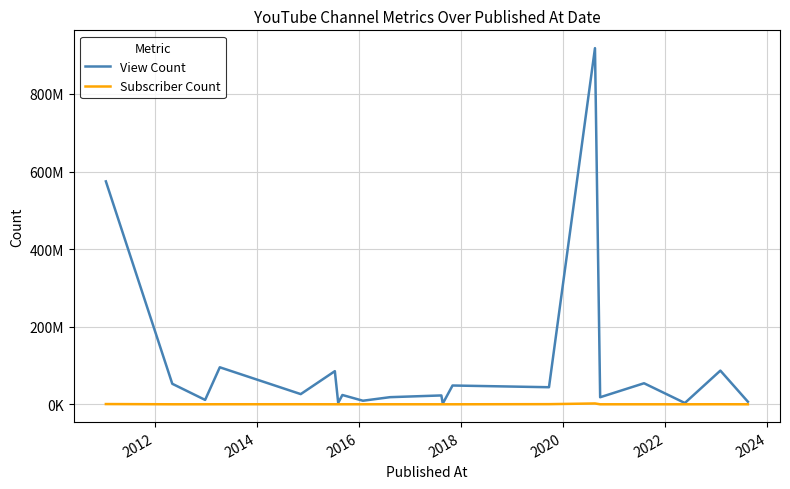

Is this an area chart (filled region under the line)?

No